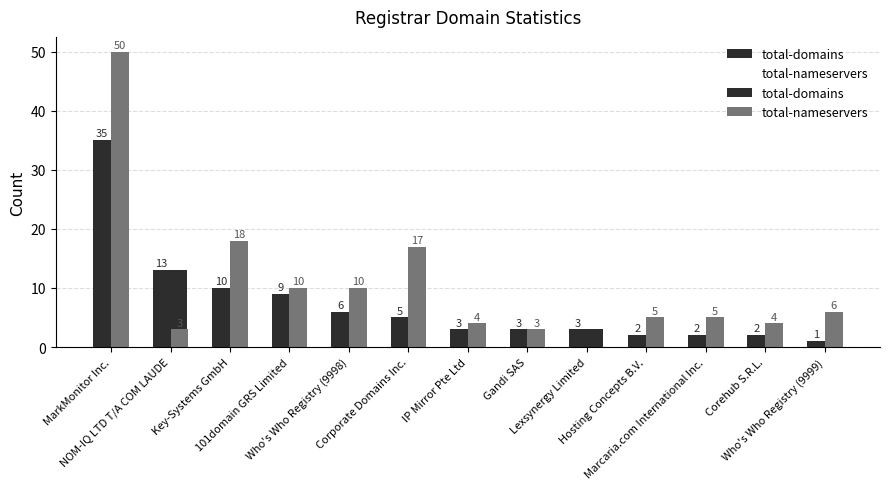

Rank the series at Key-Systems GmbH from highest to lowest value.

total-nameservers, total-domains